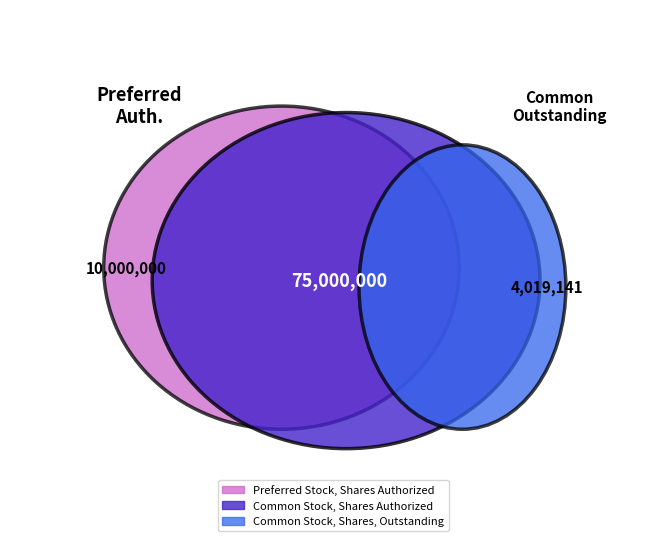

Rank the categories by value from highest to lowest.

Common Stock, Shares Authorized, Preferred Stock, Shares Authorized, Common Stock, Shares, Outstanding